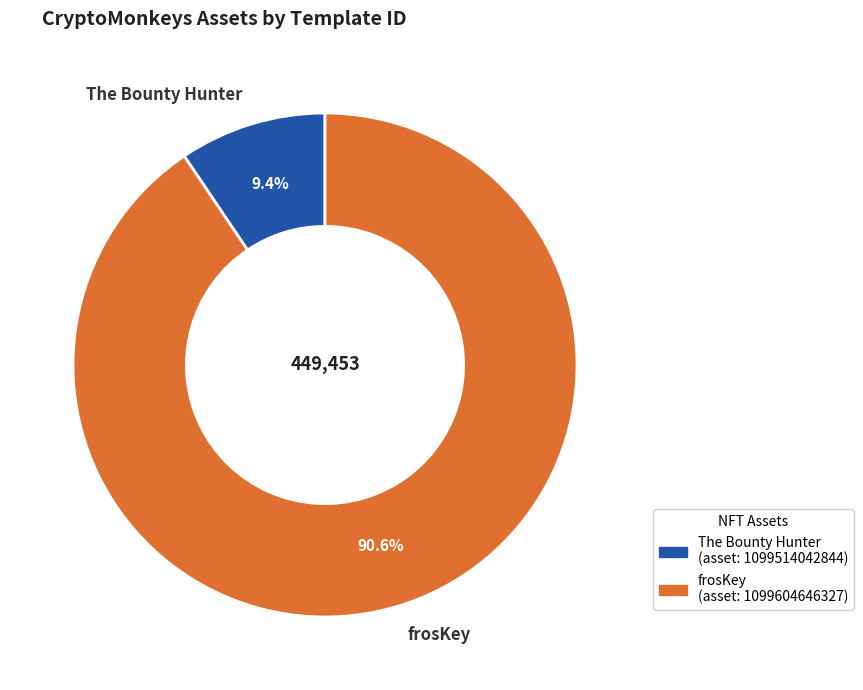

To the nearest percent, what percentage of the pie is The Bounty Hunter?

9%